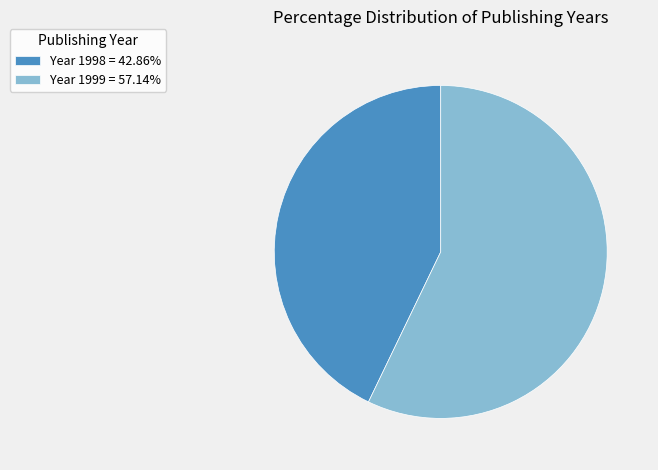

Is there any slice that represents more than half of the pie?

Yes